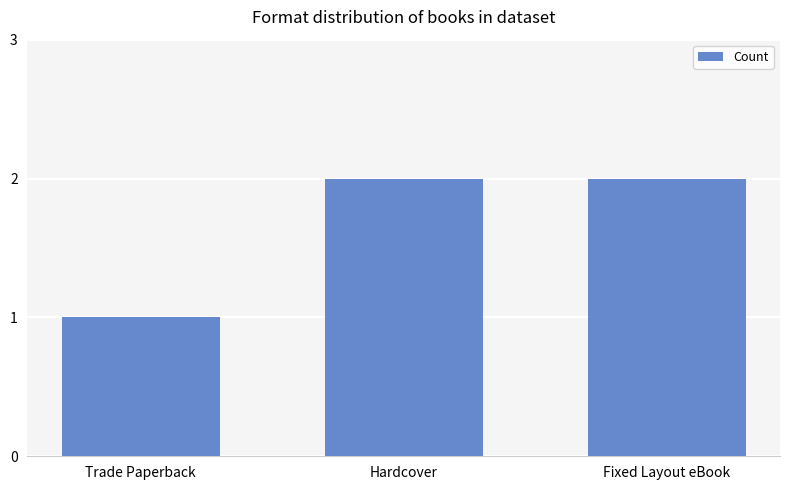

Read the value at Trade Paperback.

1